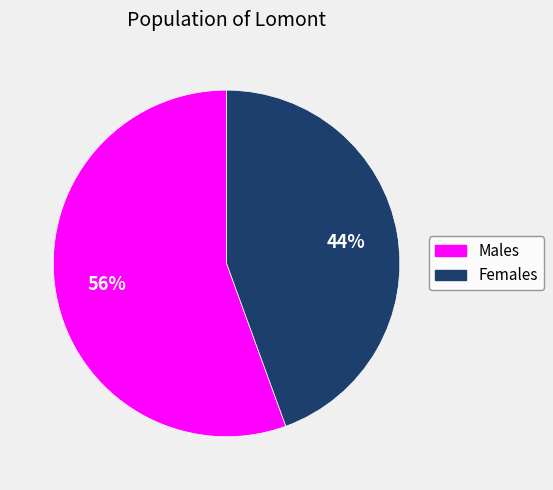

What is the largest slice in the pie chart?

Males